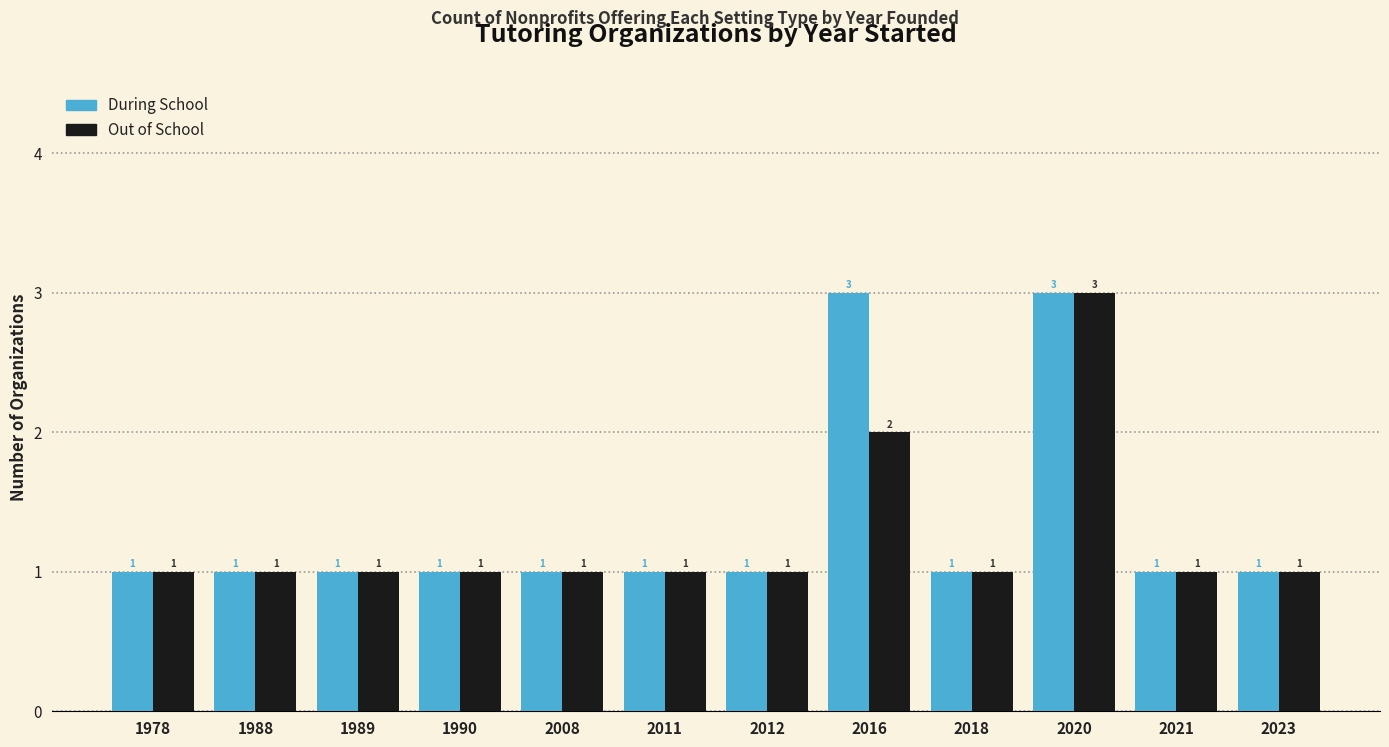

The value of During School at 2023 is 1. True or false?

True